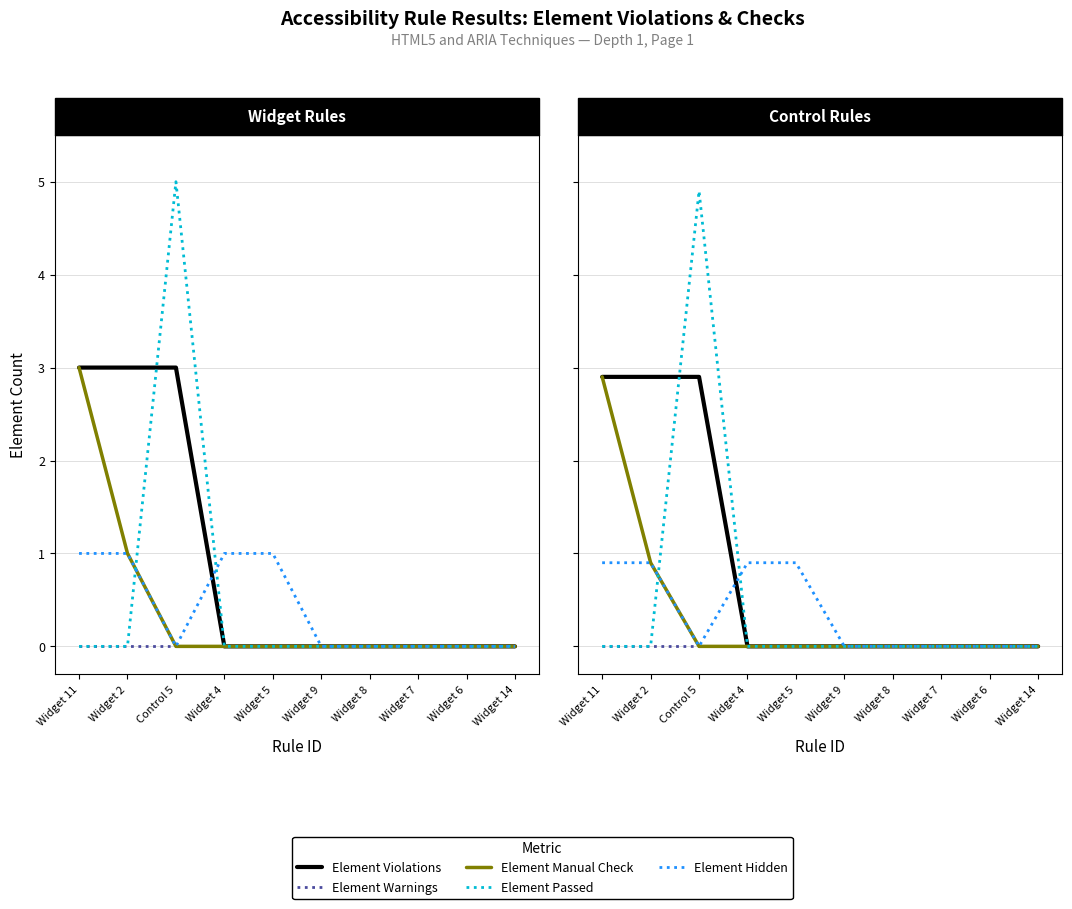

How many lines are shown in the chart?

5